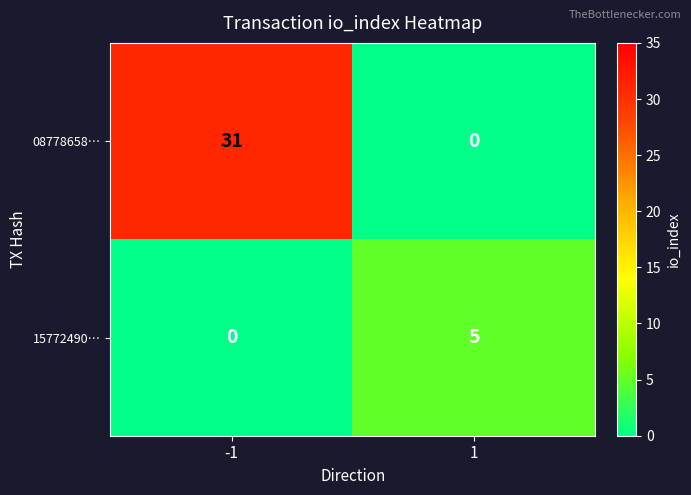

Reading left to right, list all the values displayed in this chart.

08778658…: 31	0
15772490…: 0	5